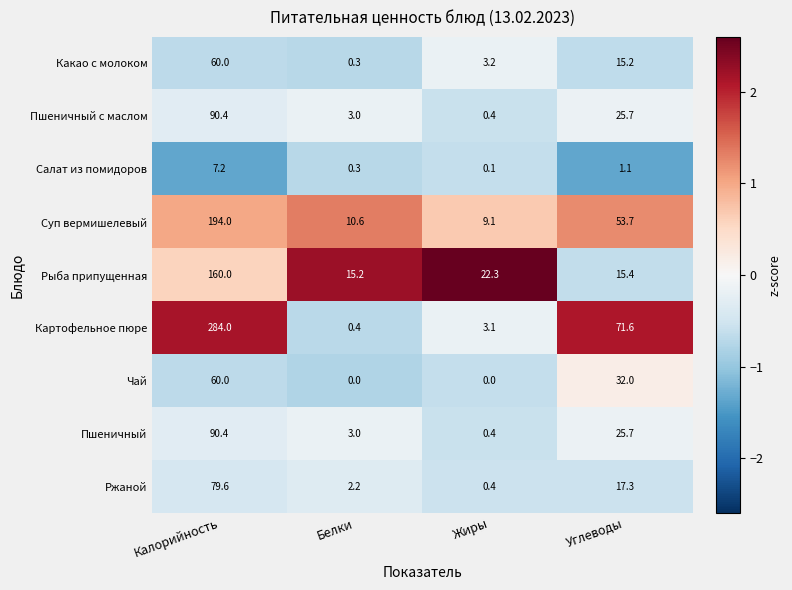

What is the sum of all Салат из помидоров values?

8.7